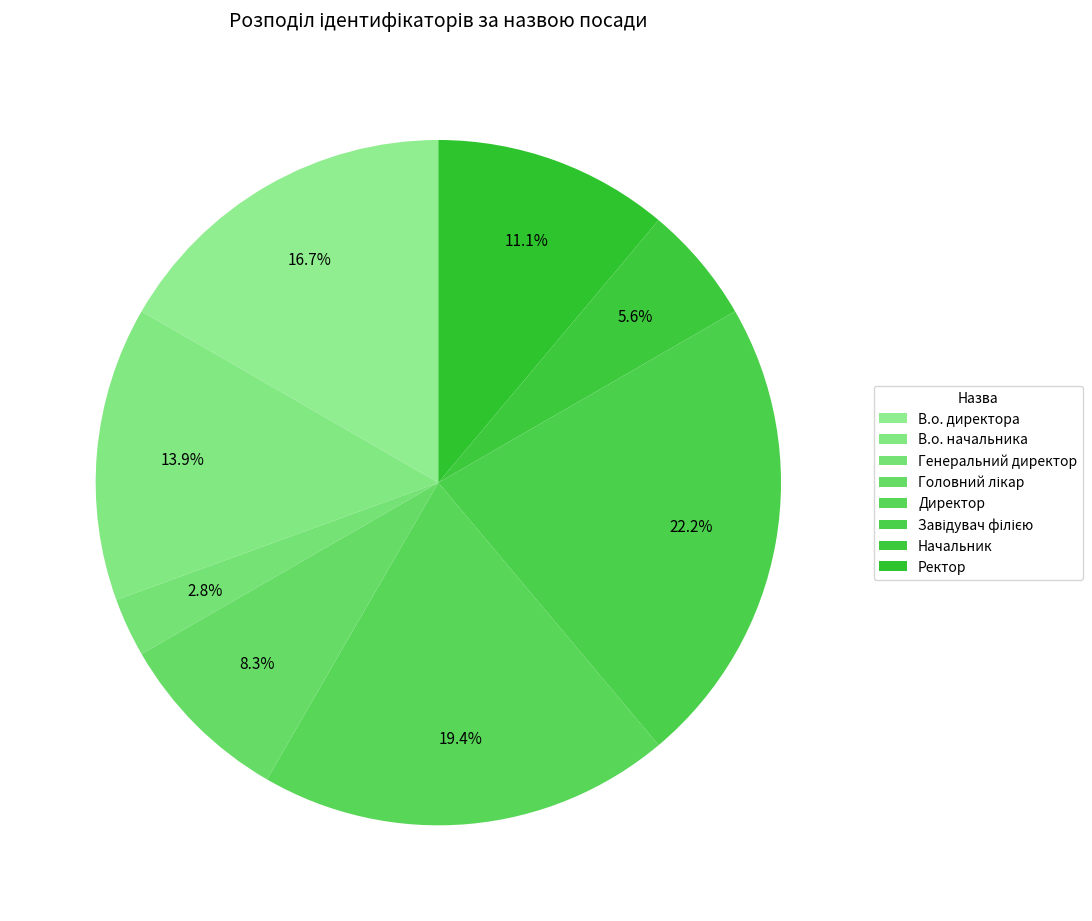

How many segments does this pie chart have?

8